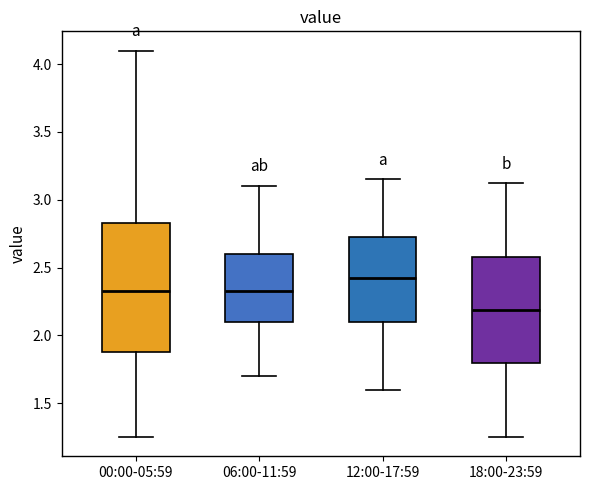

Which box is the tallest, from its lower edge to its upper edge?

00:00-05:59